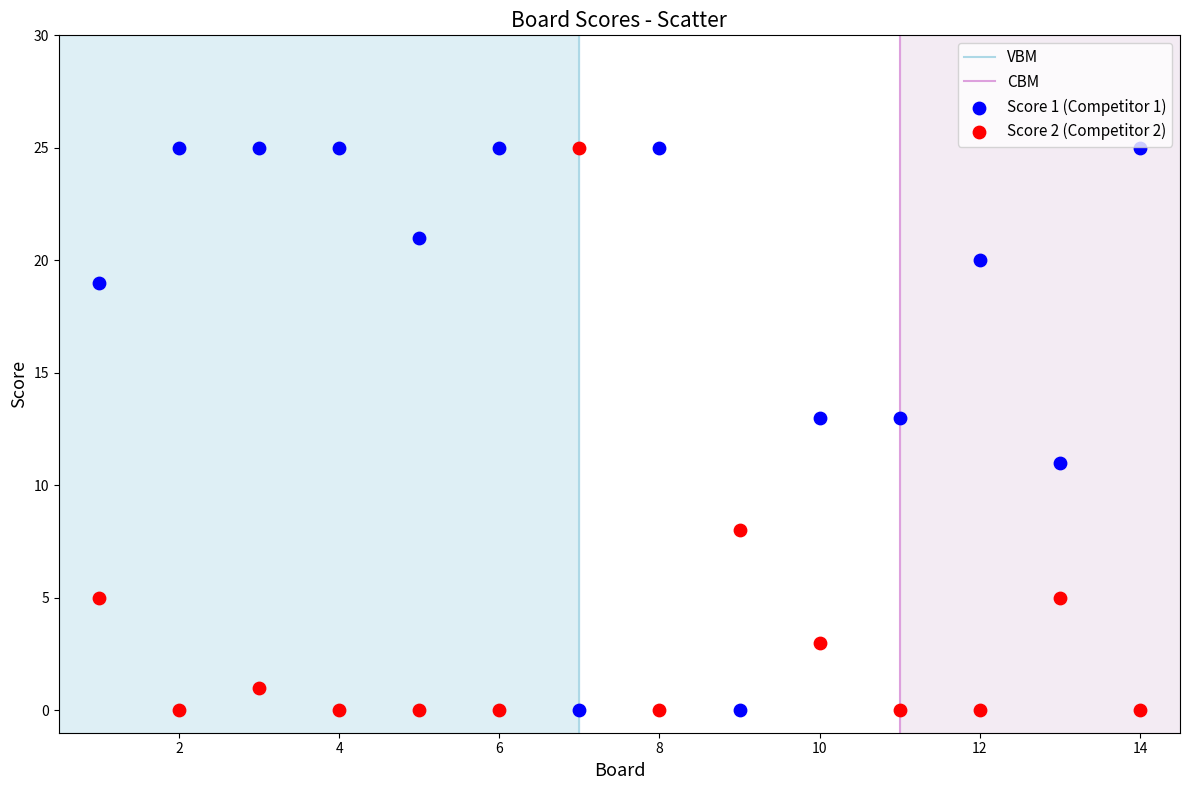

Across all data points, what is the range of X values (max minus min)?

13